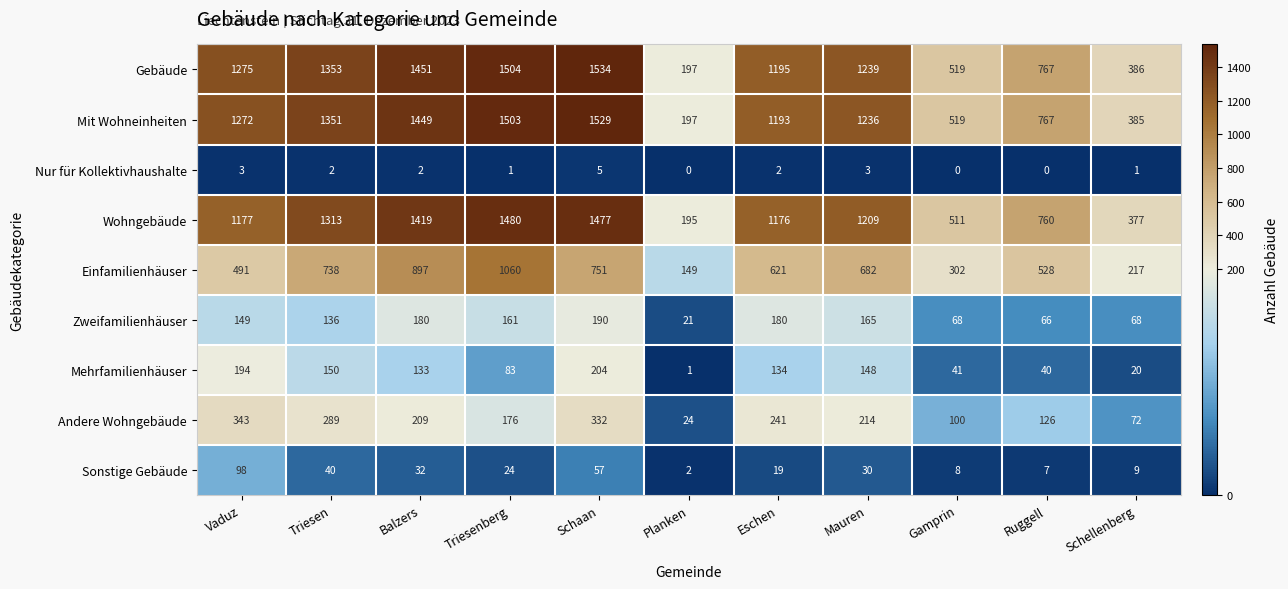

Is the value of Wohngebäude at Balzers greater than the value of Mit Wohneinheiten at Triesen?

Yes